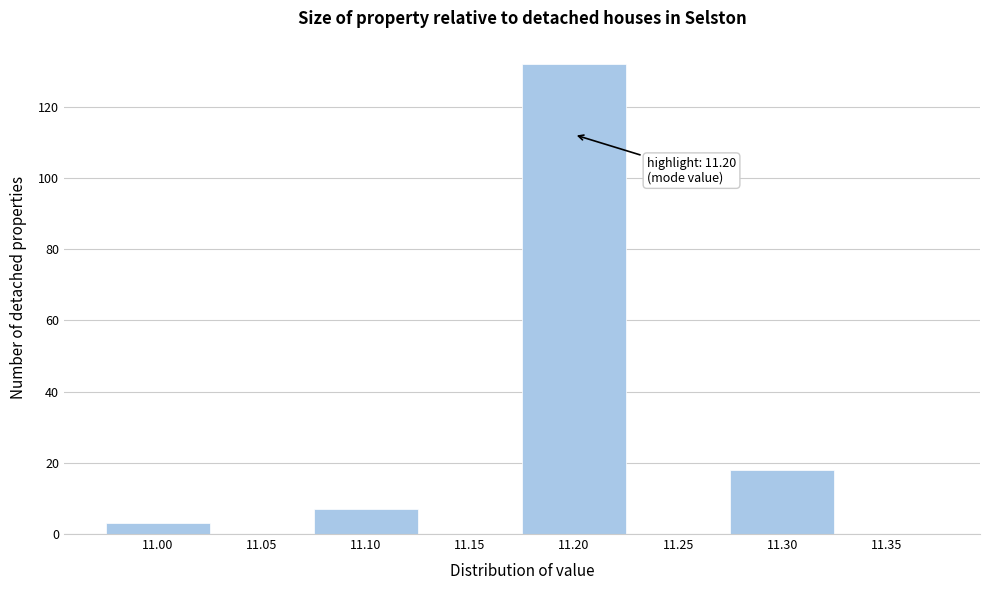

Reading right to left, list all the values displayed in this chart.

11.35=0	11.30=18	11.25=0	11.20=132	11.15=0	11.10=7	11.05=0	11.00=3